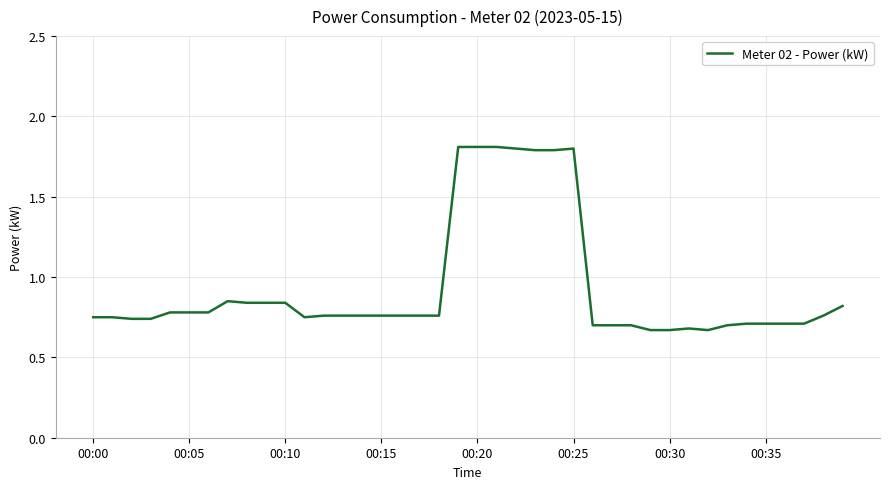

What is the maximum value shown in the chart?

1.8